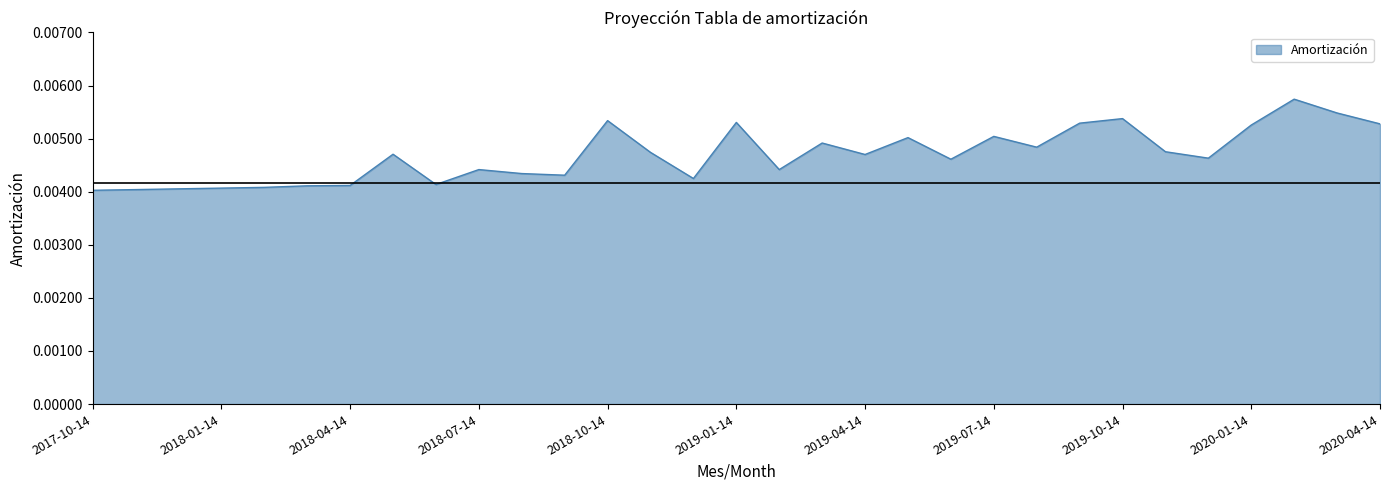

Does the chart display data point markers on the line(s)?

No